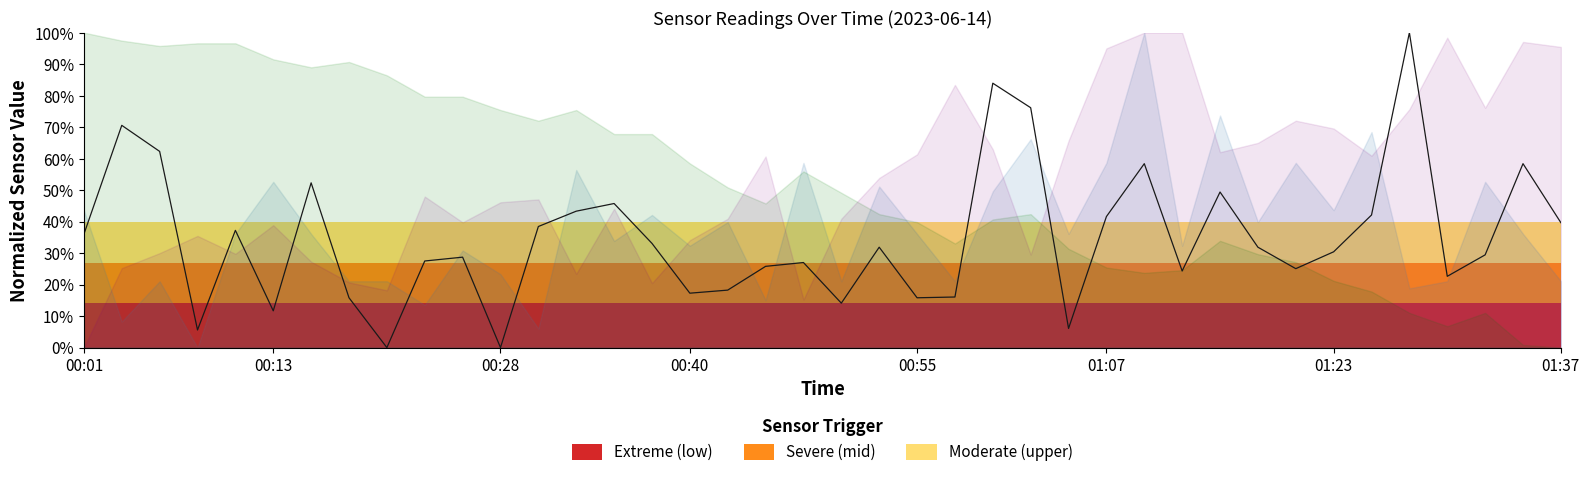

How many lines are shown in the chart?

1